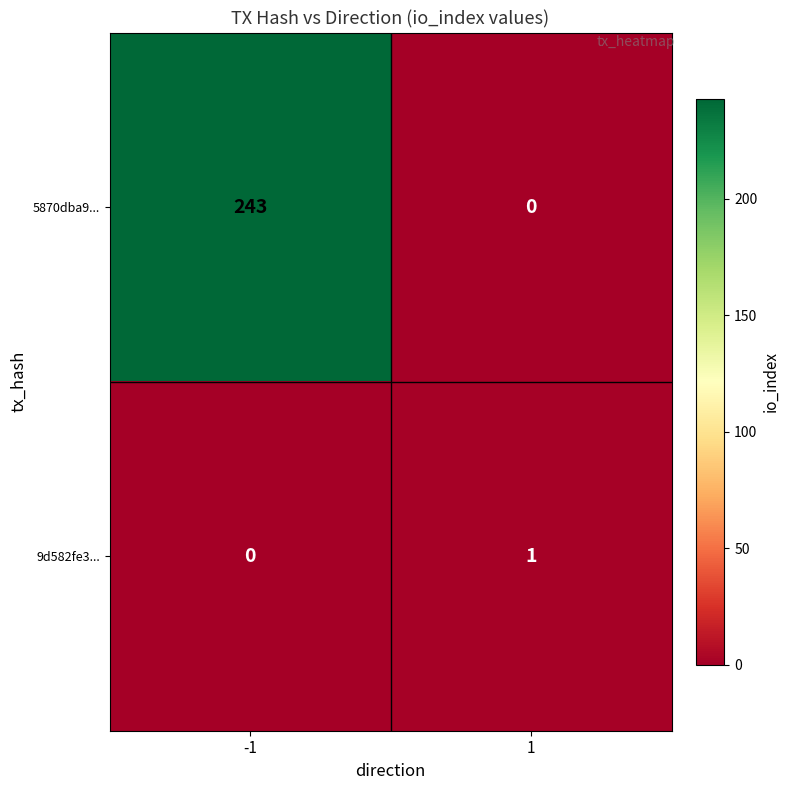

The 5870dba9... series shows 243 at -1. True or false?

True